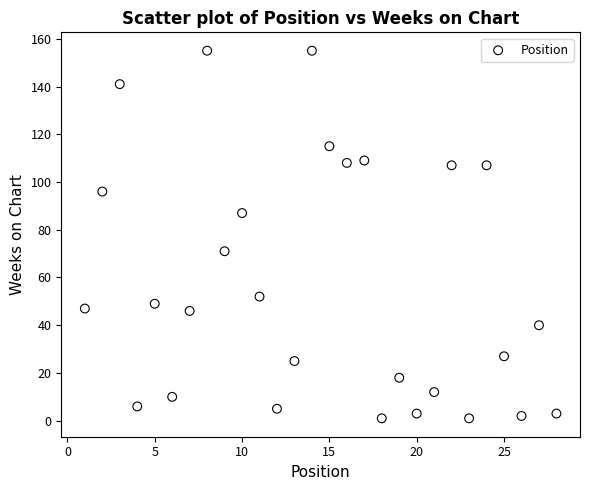

What is the range of Y values (max minus min)?

154